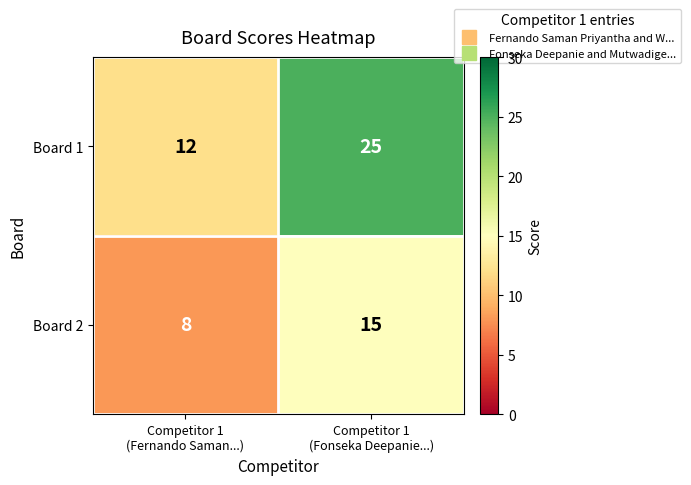

At which category is the sum across all series the highest?

Competitor 1
(Fonseka Deepanie...)